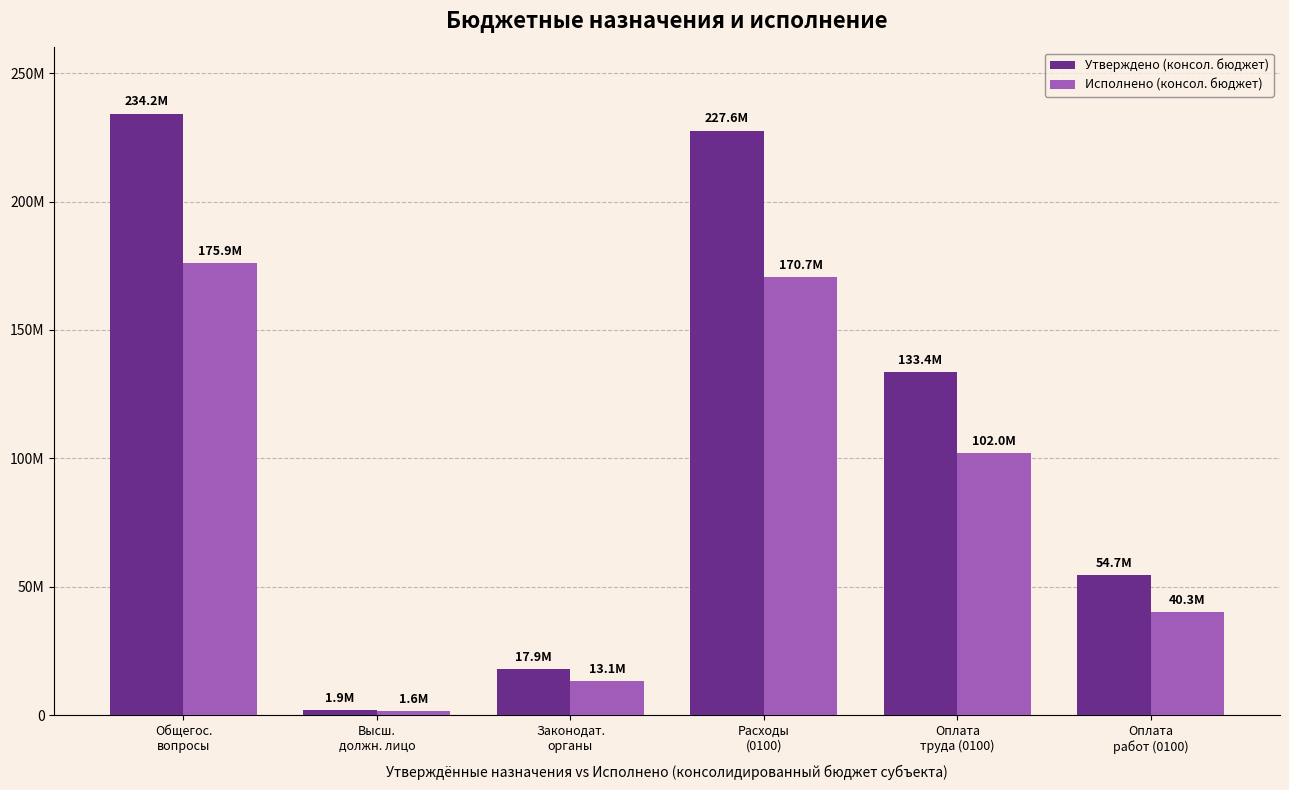

Rank the series by their average value, from lowest to highest.

Исполнено (консол. бюджет), Утверждено (консол. бюджет)